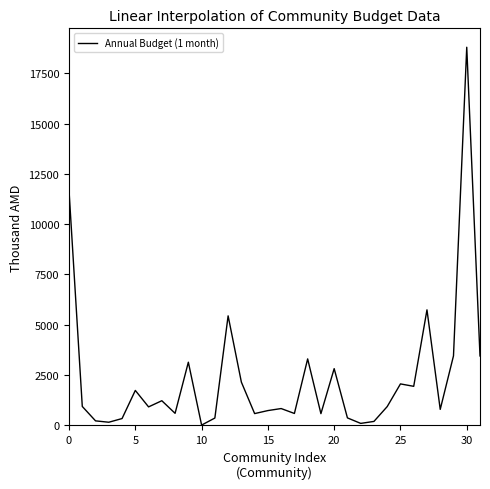

What is the difference between the maximum and minimum values?

18775.3